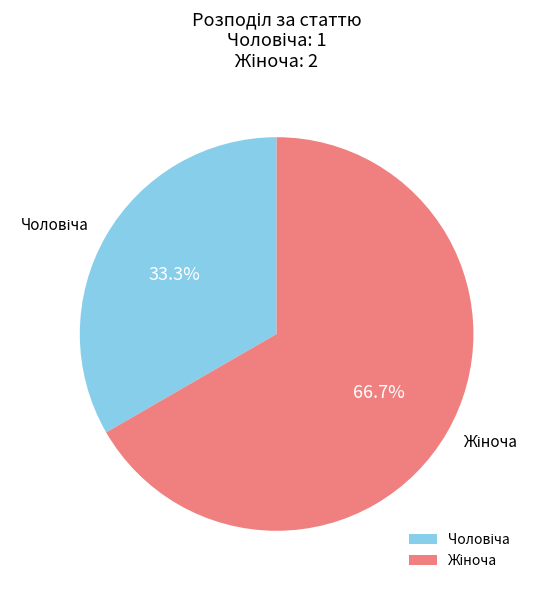

Is there a majority slice in this chart?

Yes